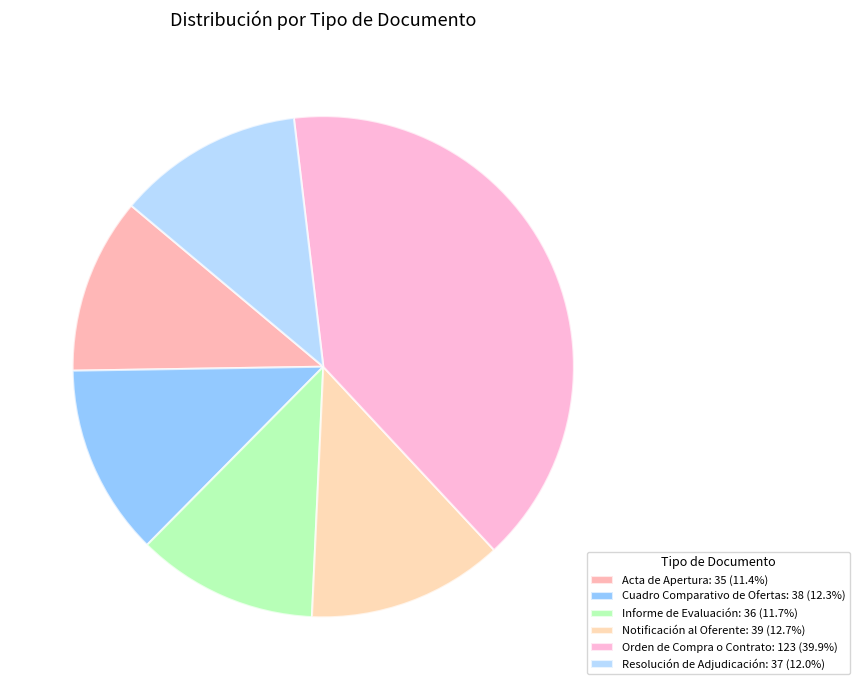

Is the sum of Resolución de Adjudicación: 37 (12.0%) and Informe de Evaluación: 36 (11.7%) greater than half?

No